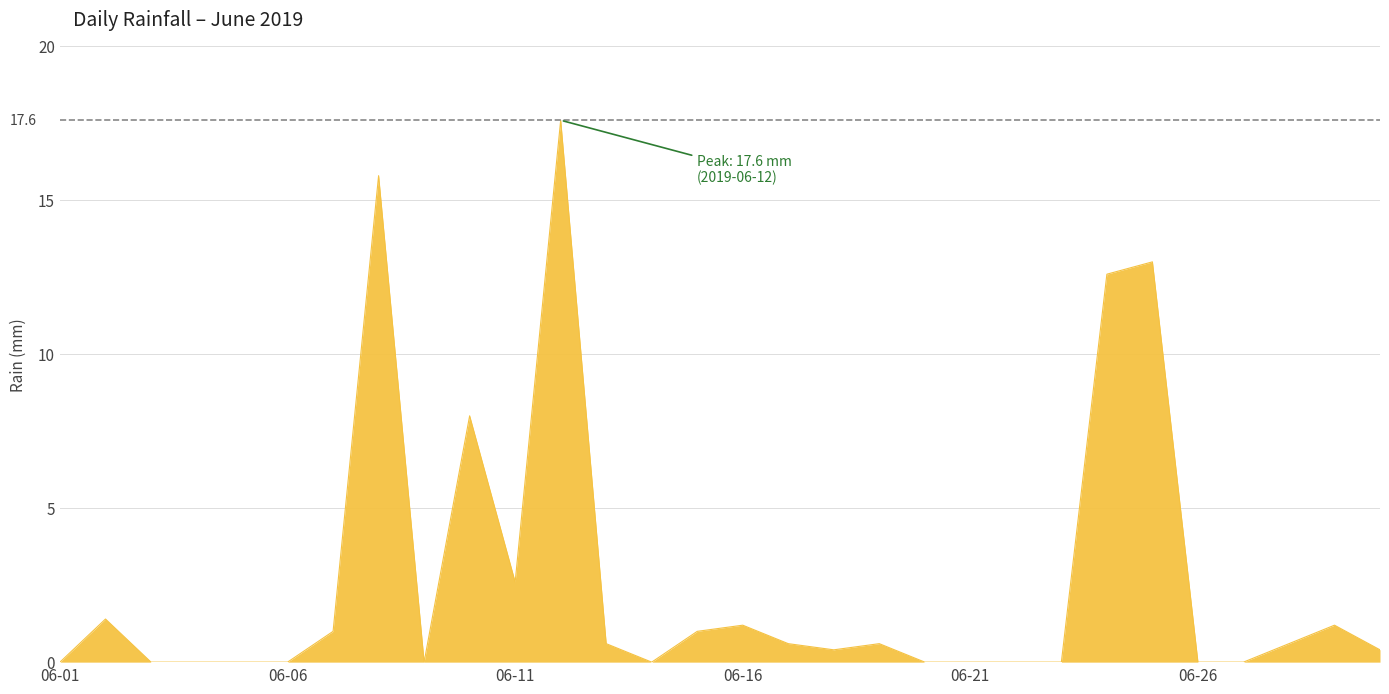

What is the greatest value displayed?

17.6